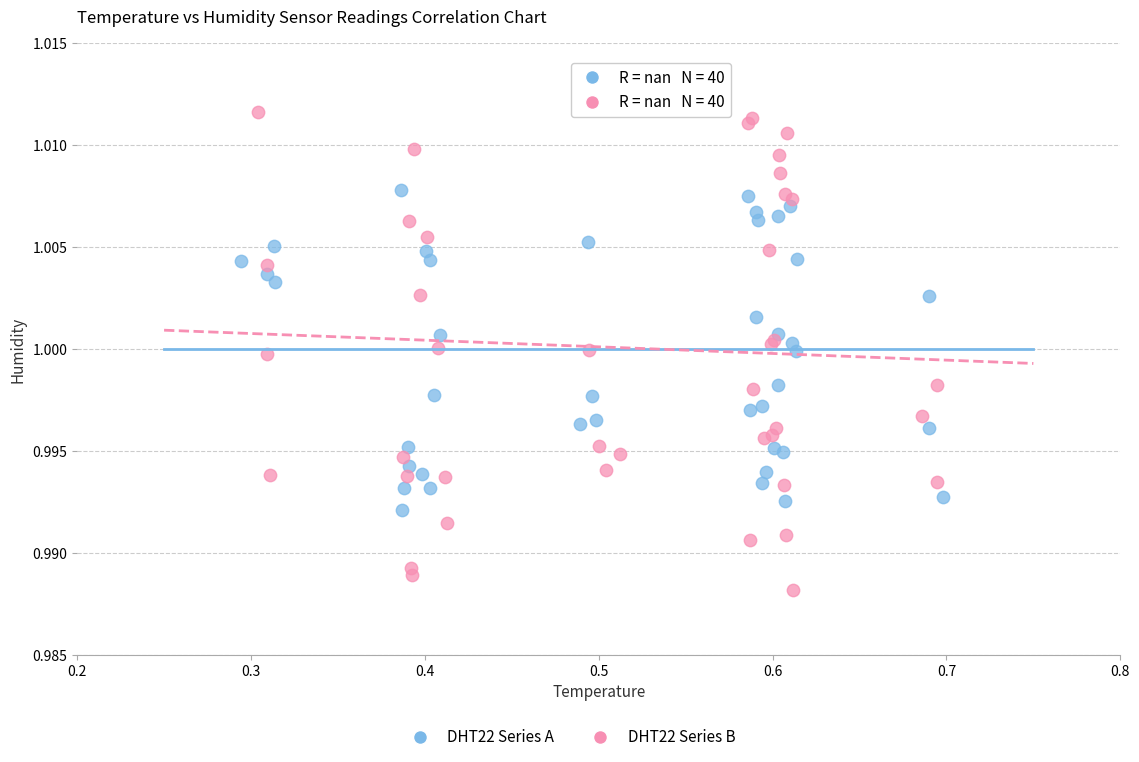

Which series contains the highest Y value?

DHT22 Series B